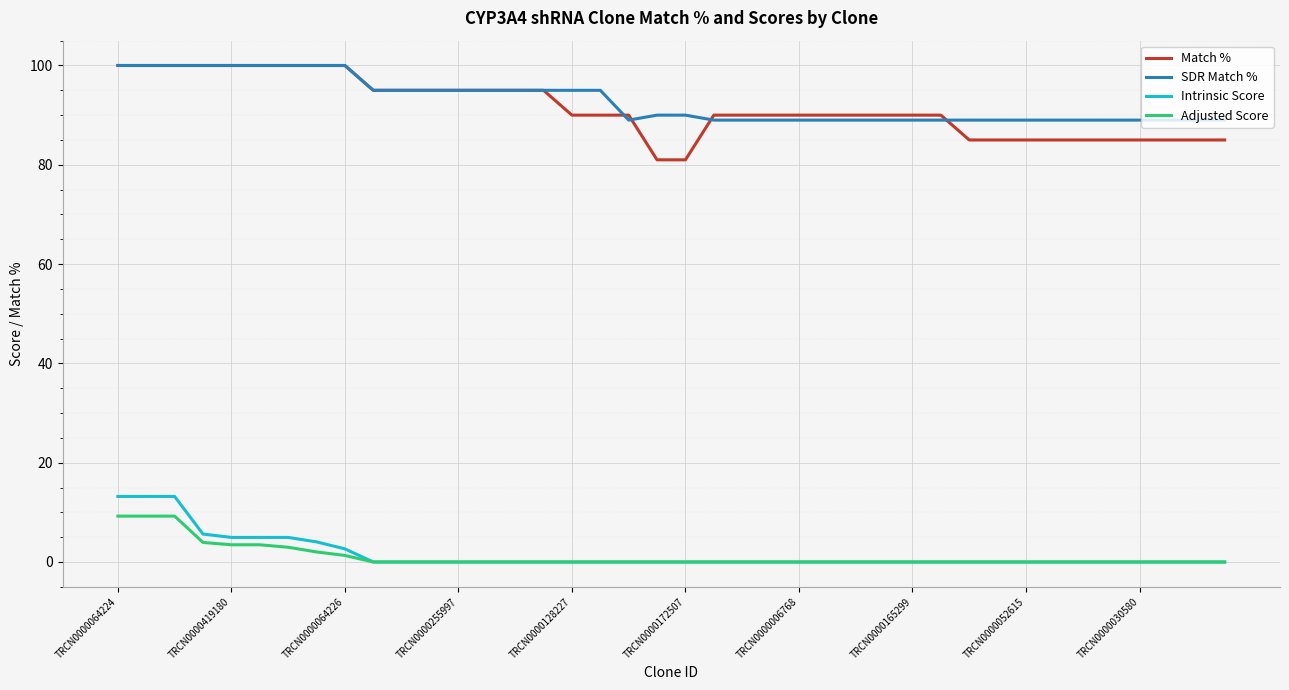

What is the highest value of the SDR Match % series?

100.0